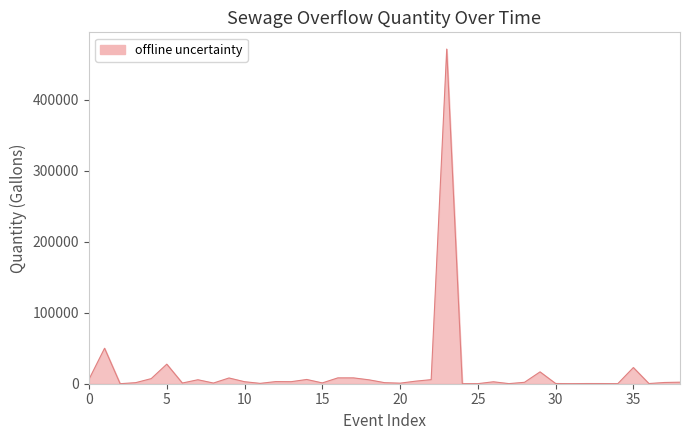

What is the maximum value shown in the chart?

471675